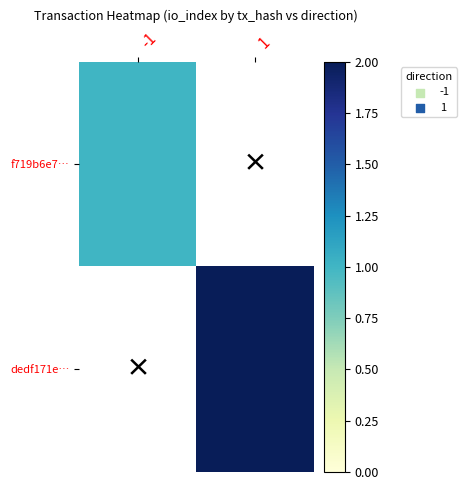

Rank the categories by dedf171e… value from lowest to highest.

-1, 1